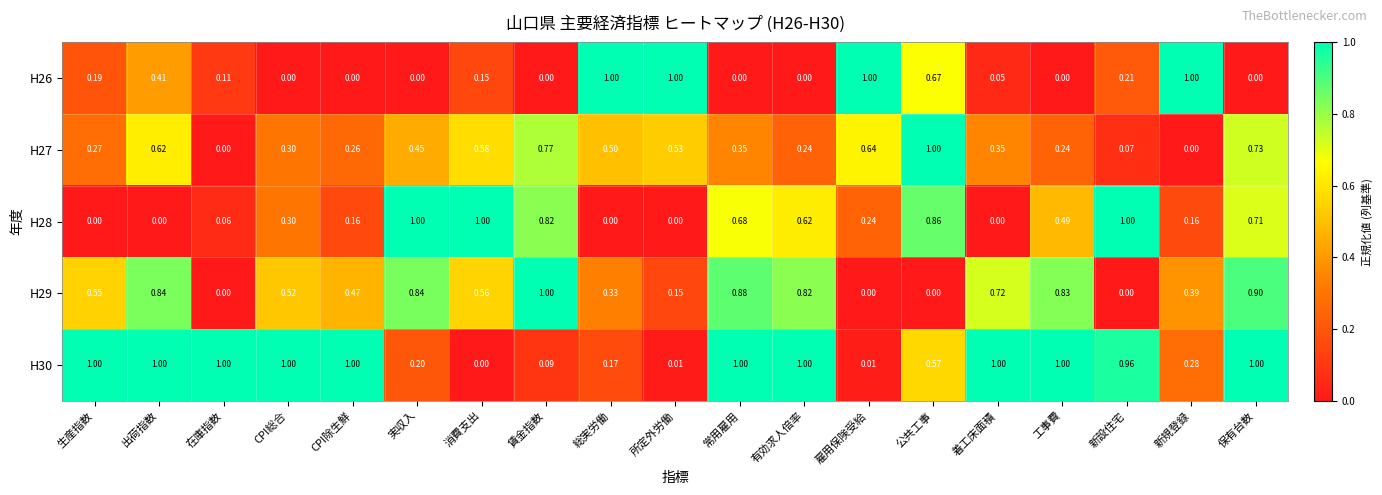

How many values in the H26 series exceed 0?

11